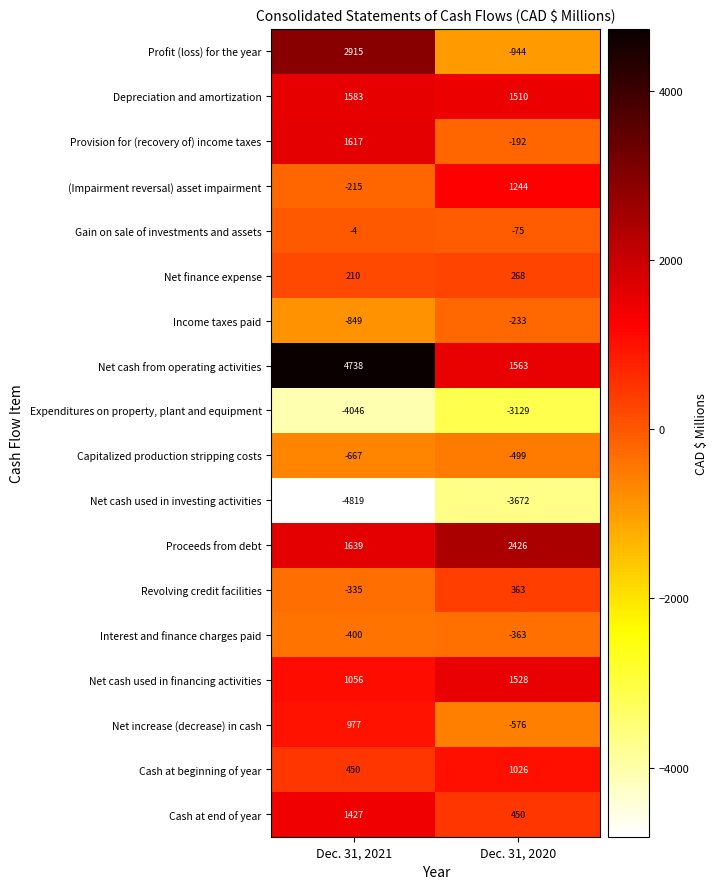

At which category is the sum across all series the highest?

Dec. 31, 2021